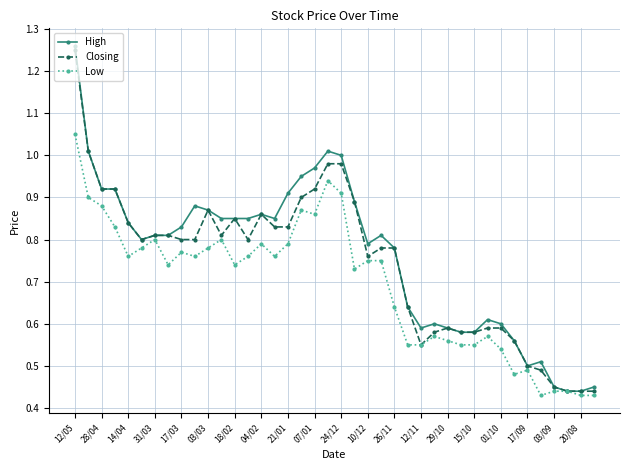

At how many categories does at least one series exceed 0?

40